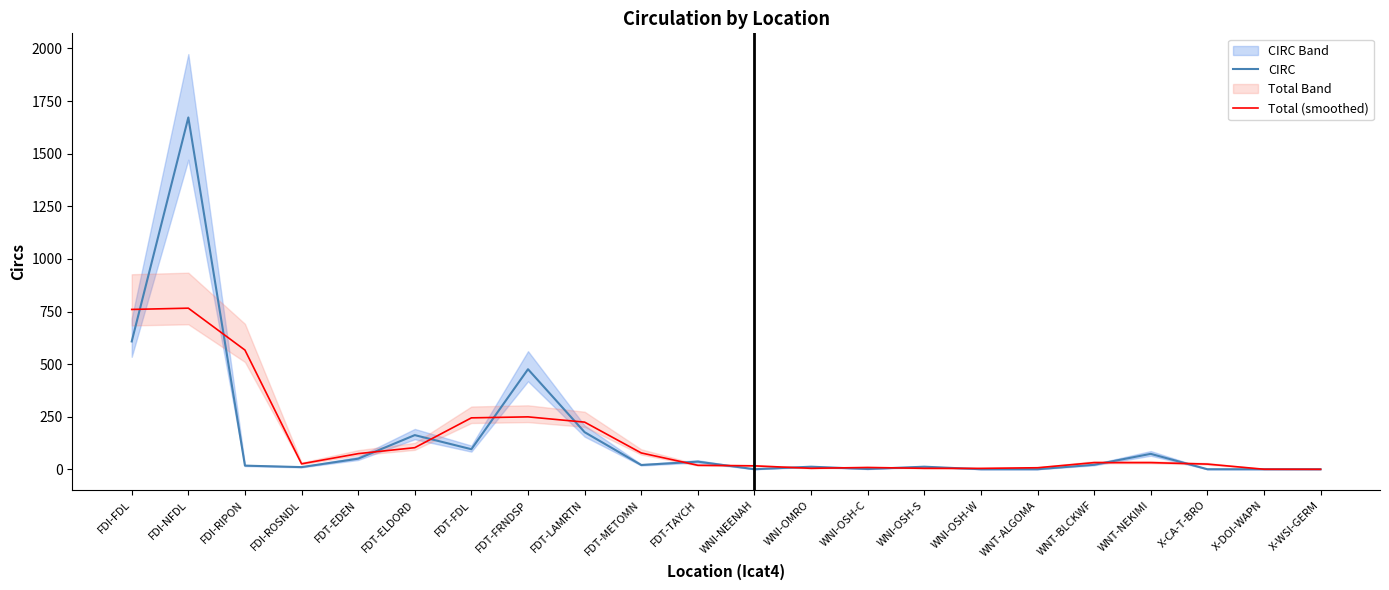

What is the value of the Total (smoothed) point at the 5th from the left?

75.0